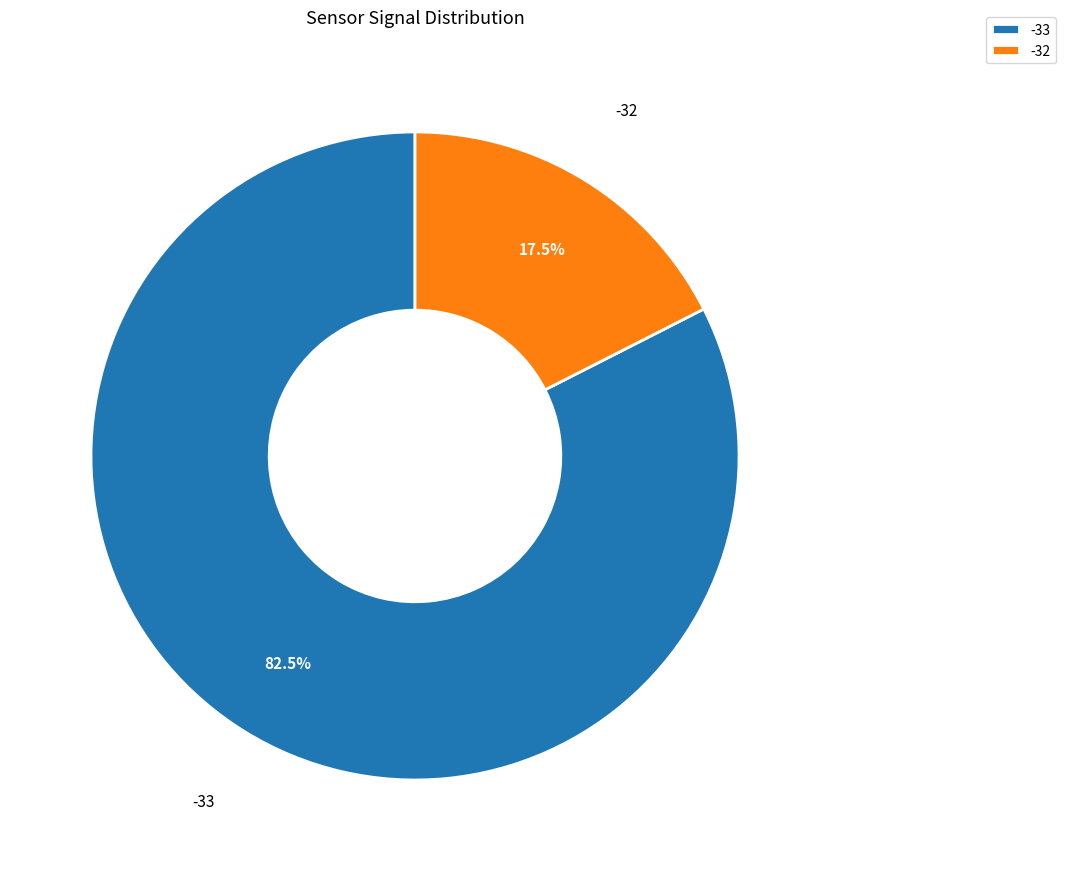

What is the total percentage of -33 and -32?

100.0%